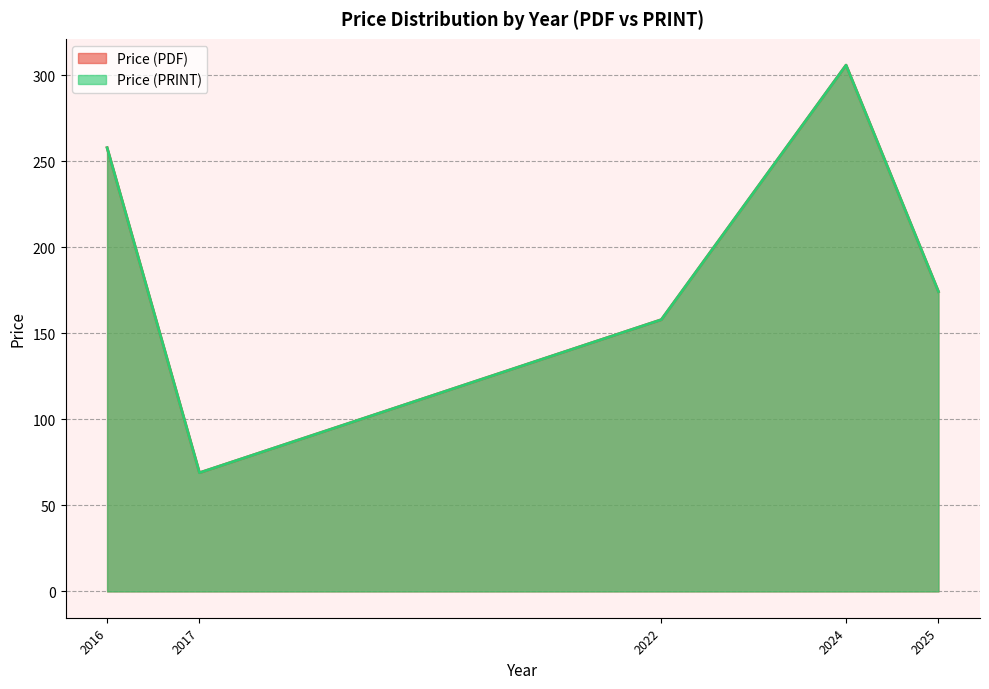

What are all the series names shown in the legend?

Price (PDF), Price (PRINT)